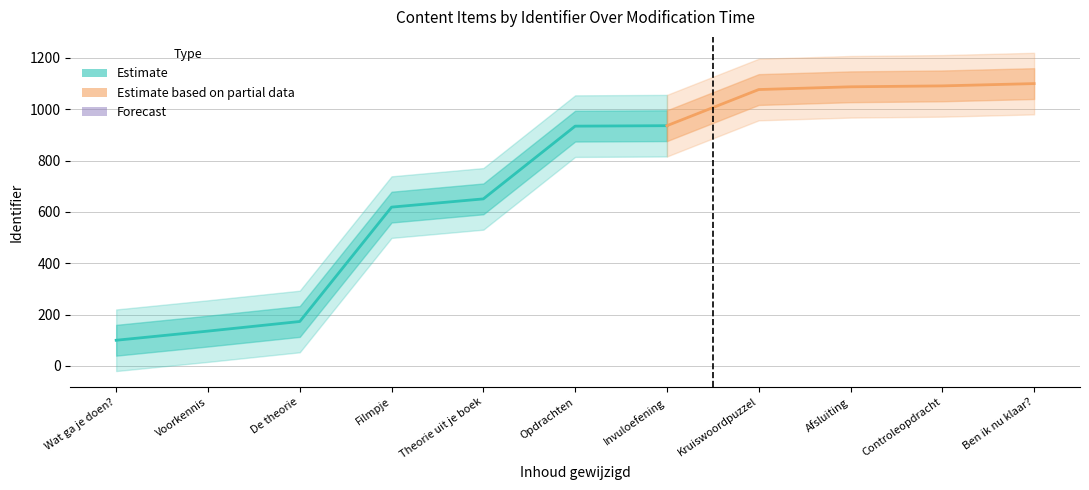

Is this an area chart (filled region under the line)?

No